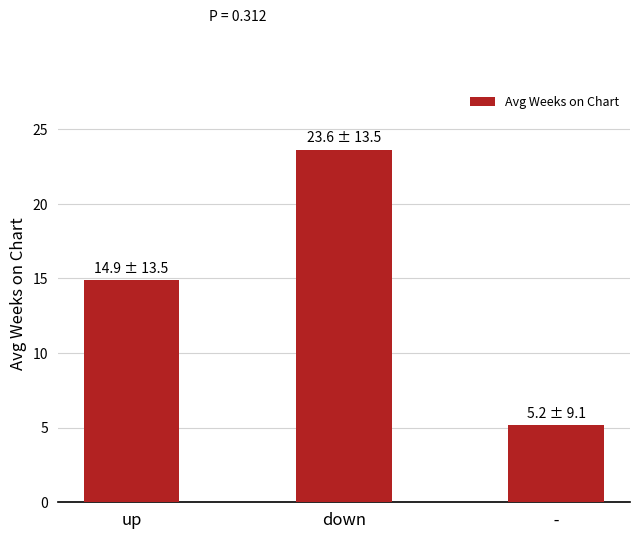

How many bars are there in total?

3